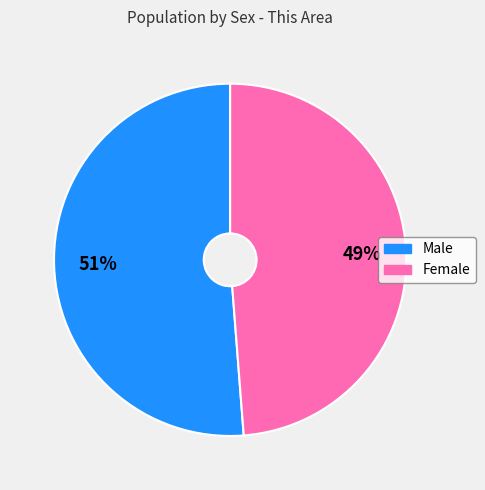

Is there any slice that represents more than half of the pie?

Yes